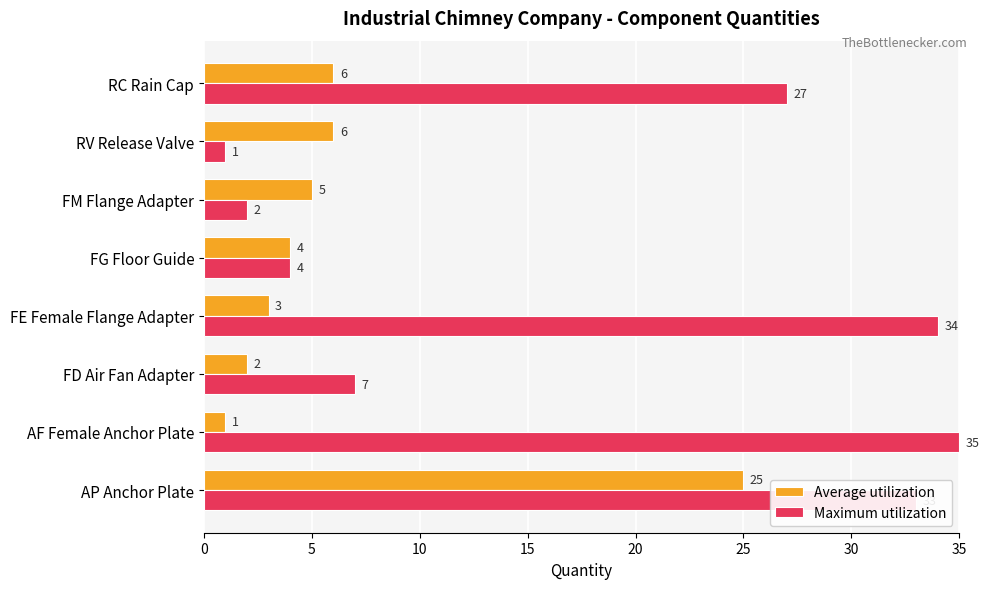

Where is Maximum utilization nearest to the value 18?

RC Rain Cap